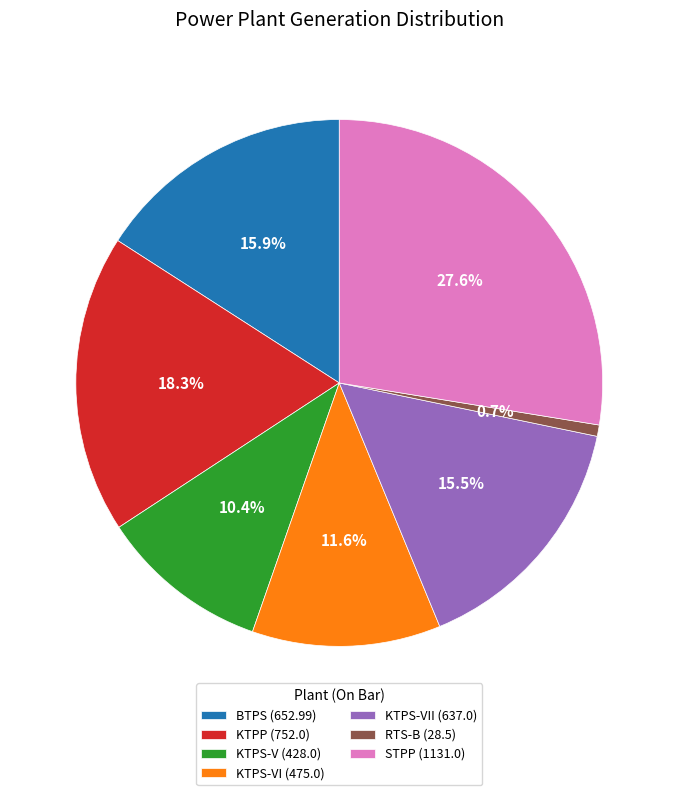

Does KTPS-V (428.0) account for over 50% of the chart?

No